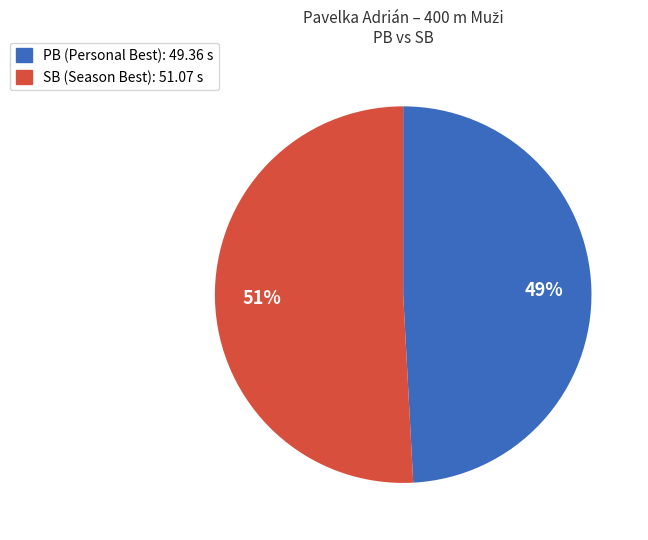

To the nearest percent, what is the average slice percentage?

50%